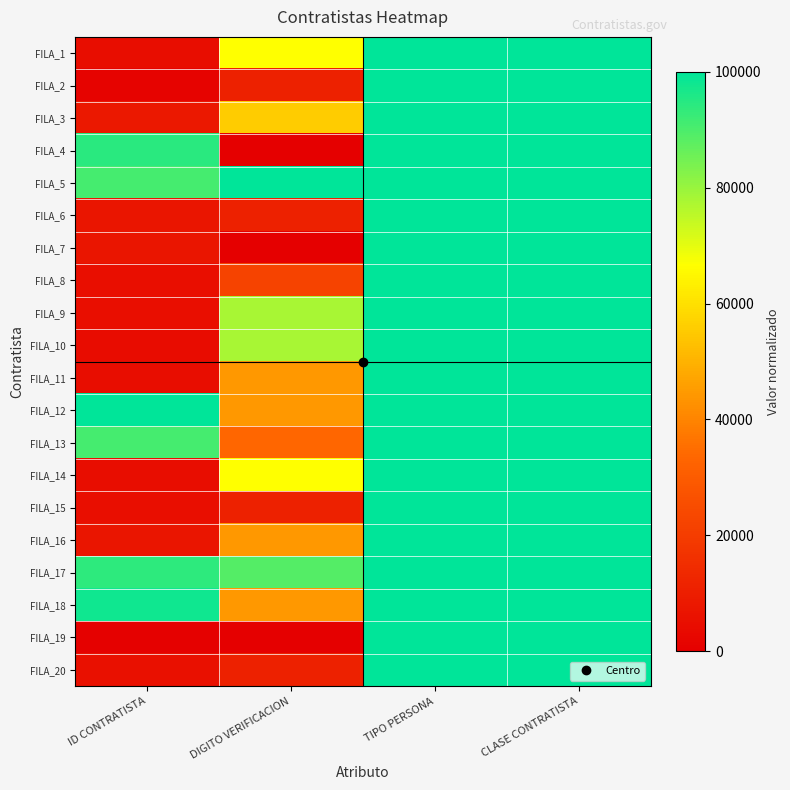

Count the number of categories in the chart.

4